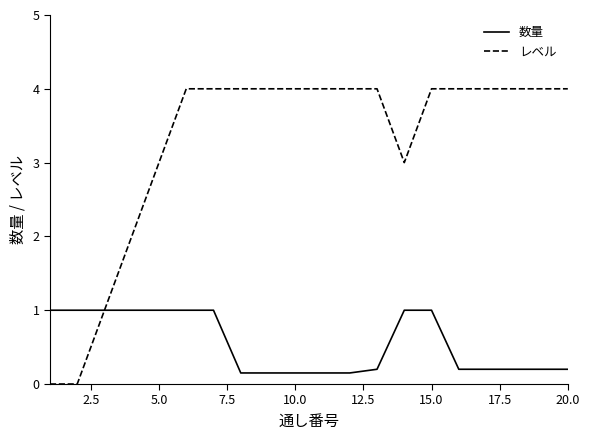

Rank the series by their average value, from lowest to highest.

数量, レベル